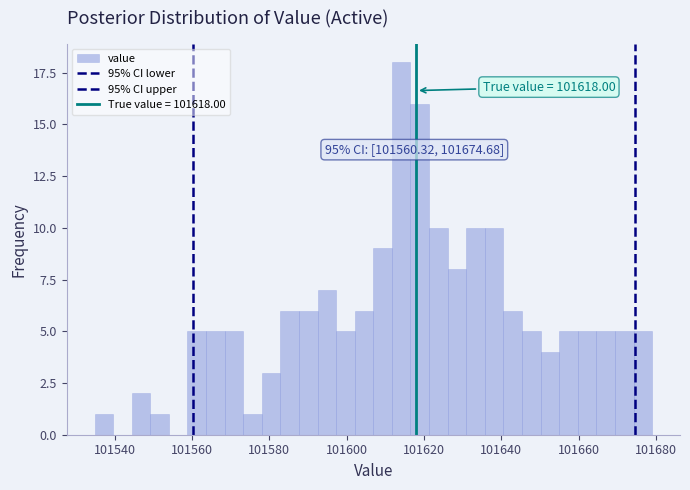

Read against the x-axis, roughly where is the centre of the tallest bar?

101614